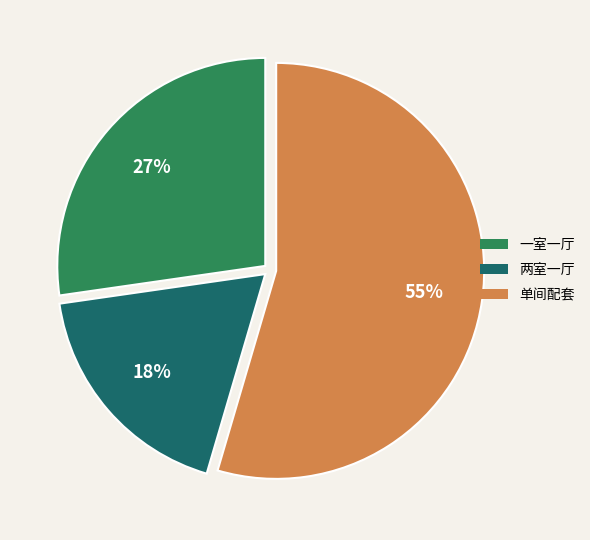

Which category has the biggest portion of the pie?

单间配套